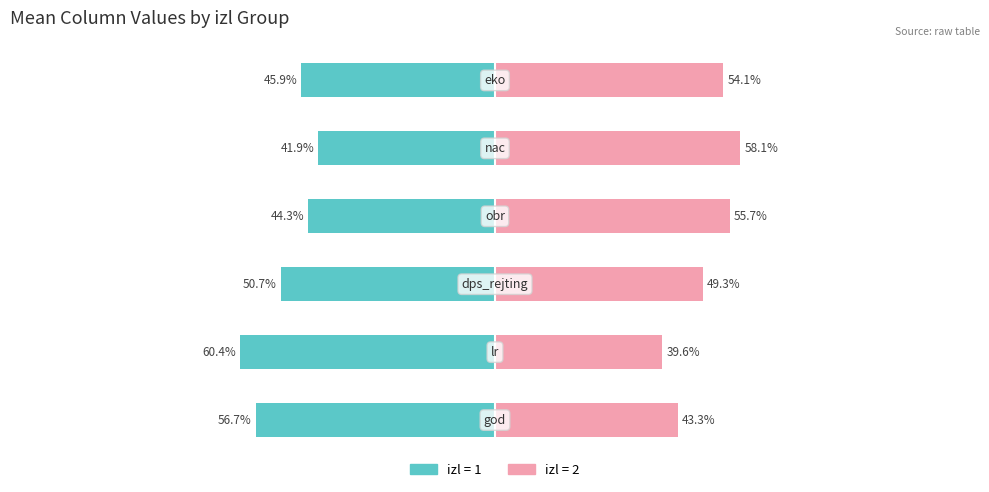

What is the average value of the izl=2 (renter) series?

50.0